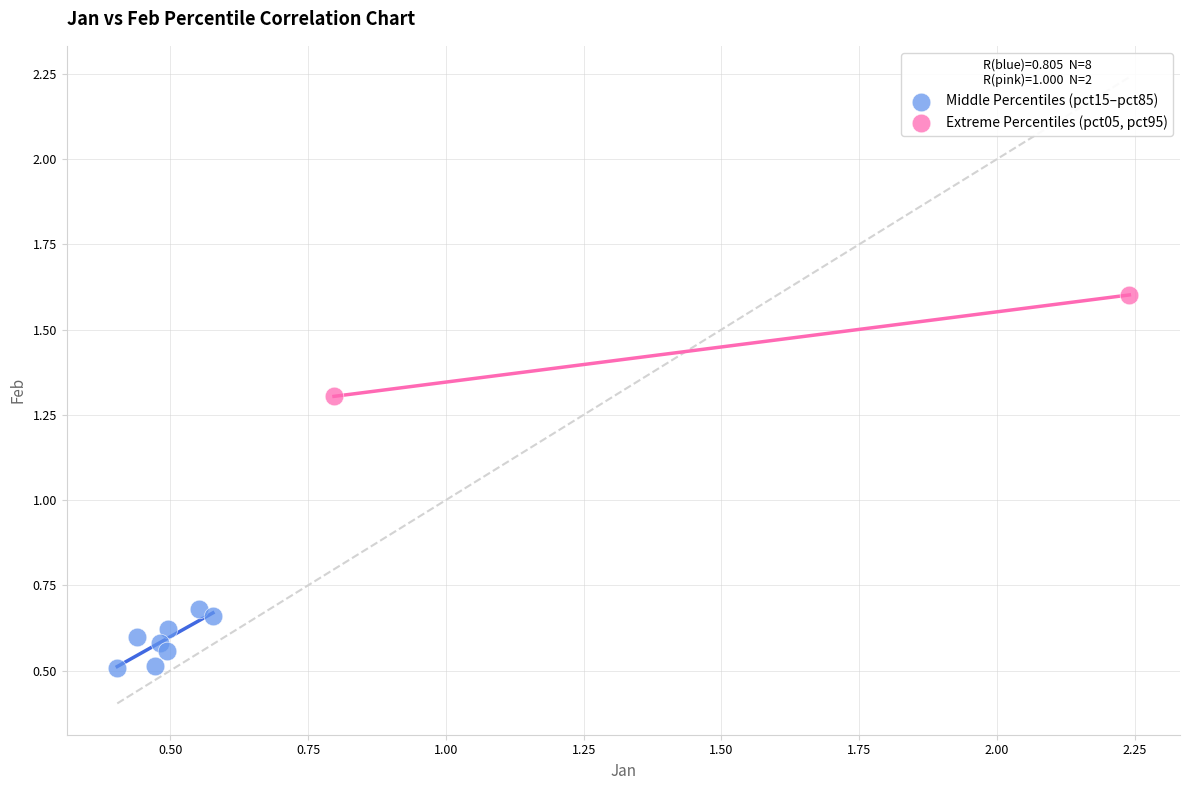

Which series has the largest Y range (max minus min)?

Extreme Percentiles (pct05, pct95)